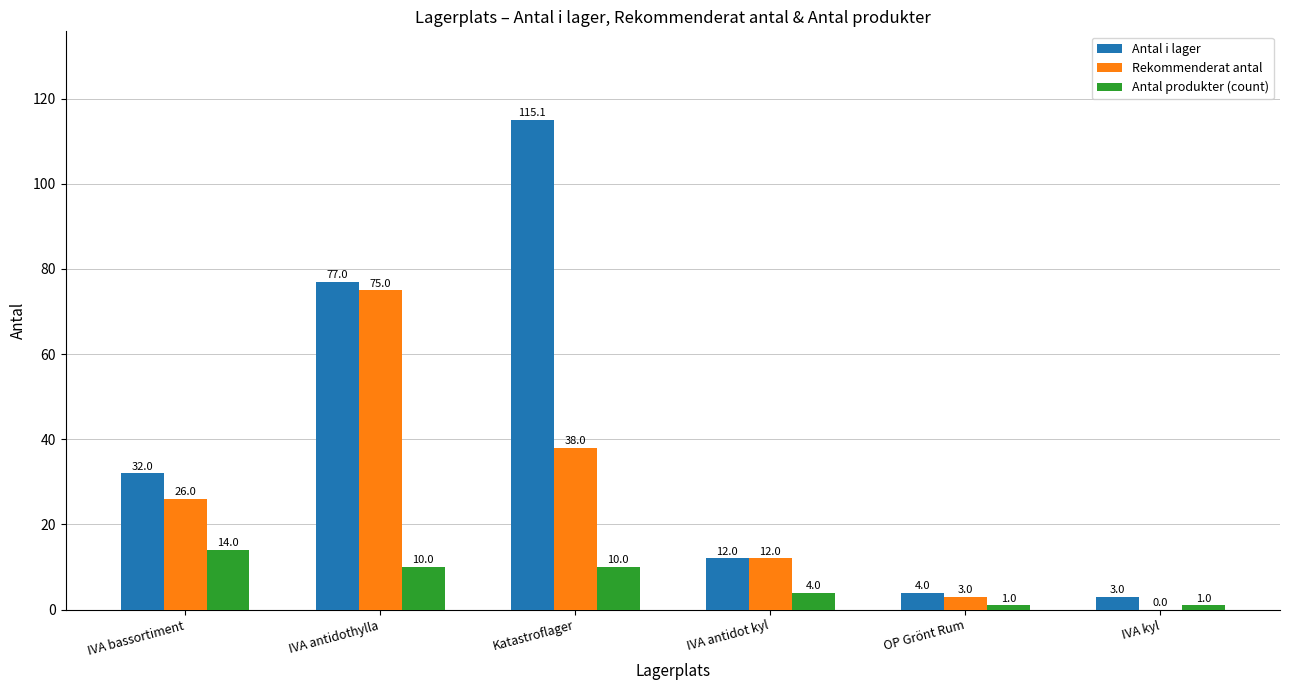

Which series has the largest total across all categories?

Antal i lager